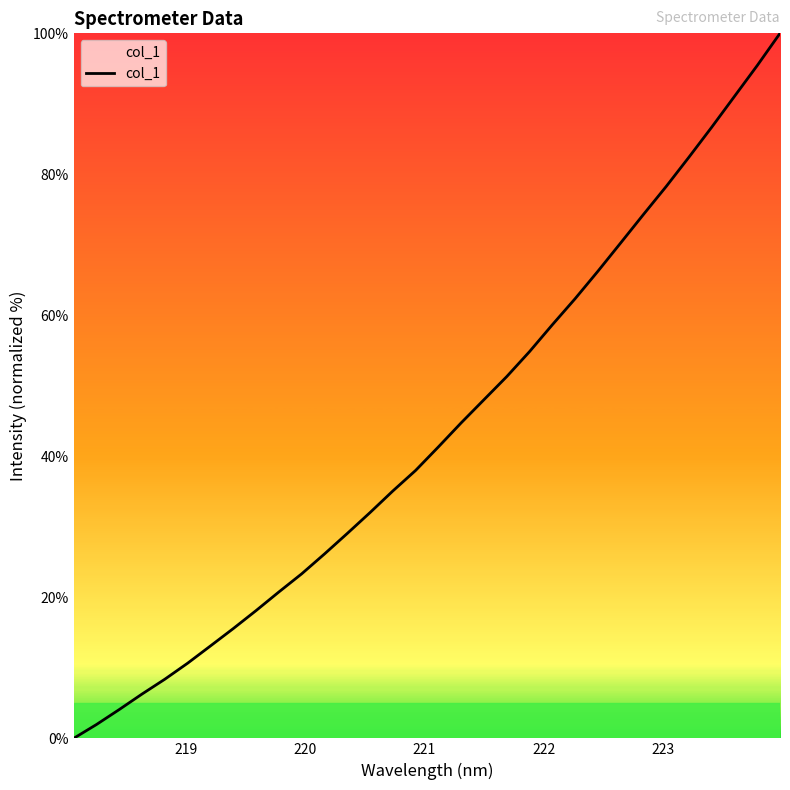

What is the greatest value displayed?

100.0